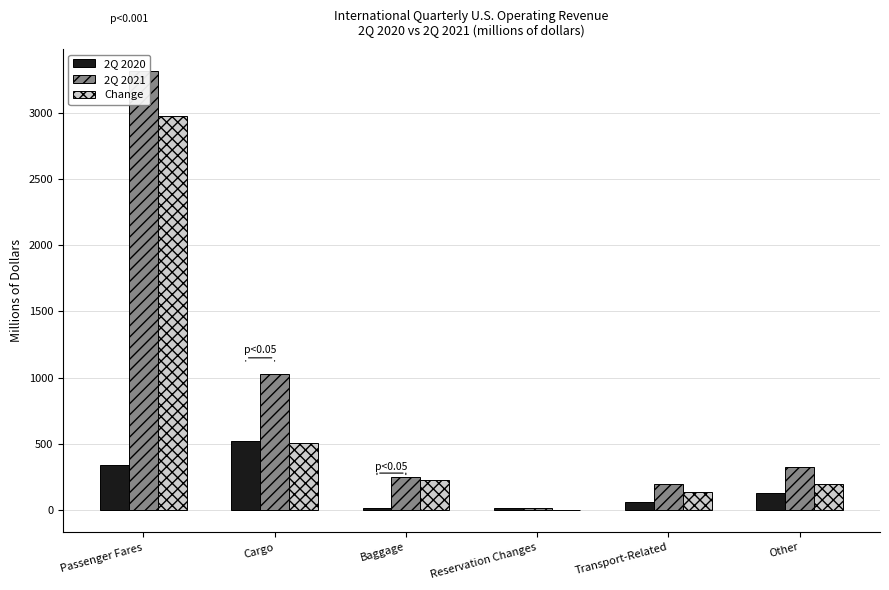

How many values in the 2Q 2021 series exceed 324?

3